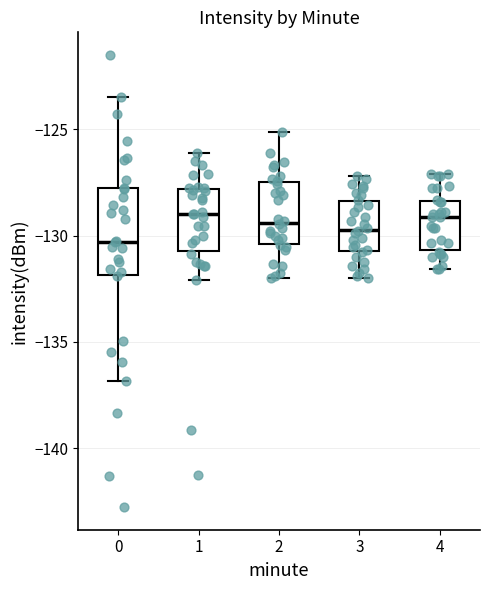

Reading left to right, transcribe this box plot: for each box, give where its median line is, the range the box spans, and where its two whiskers end, as read against the y-axis. The values are not printed on the chart, so give them approximately, as read against the axis.

0: median -130.5, box -132.0 to -128.0, whiskers -137.0 to -123.5
1: median -129.0, box -131.0 to -128.0, whiskers -132.0 to -126.0
2: median -129.5, box -130.5 to -127.5, whiskers -132.0 to -125.0
3: median -129.5, box -131.0 to -128.5, whiskers -132.0 to -127.0
4: median -129.0, box -130.5 to -128.5, whiskers -131.5 to -127.0